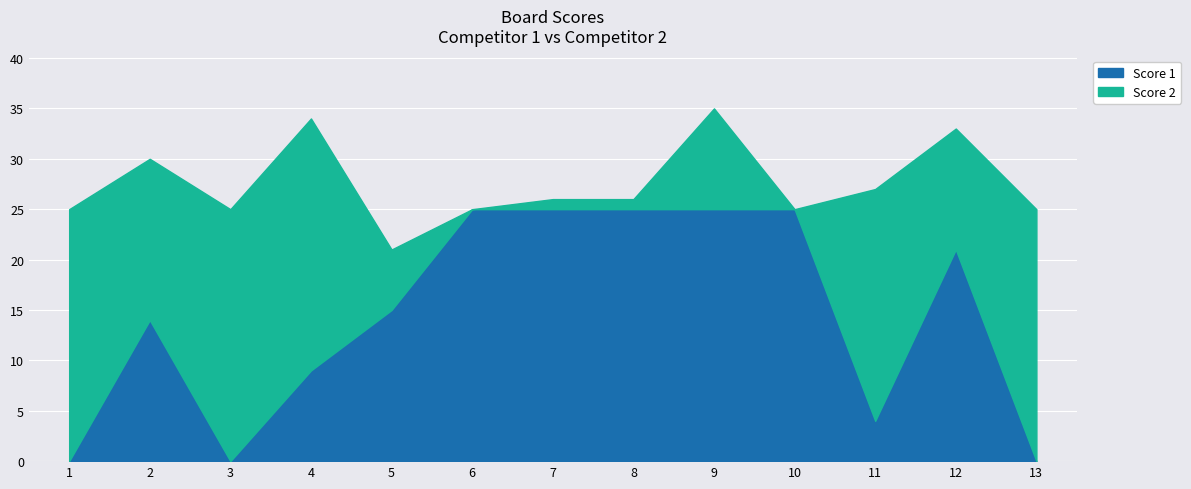

What is the value of the 6th point from the left?

25